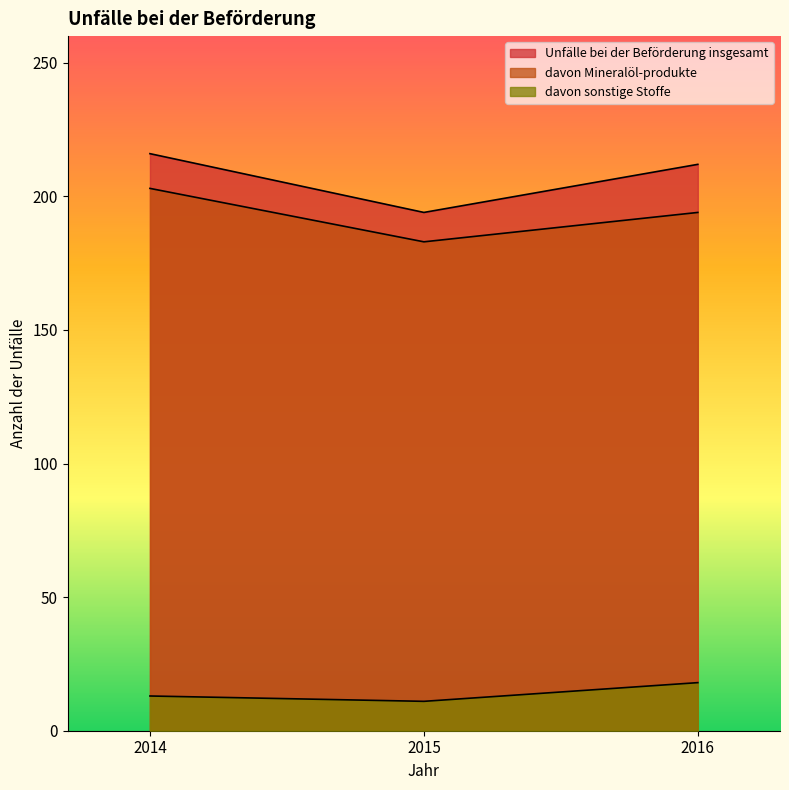

What is the total value across all series at 2014?

432